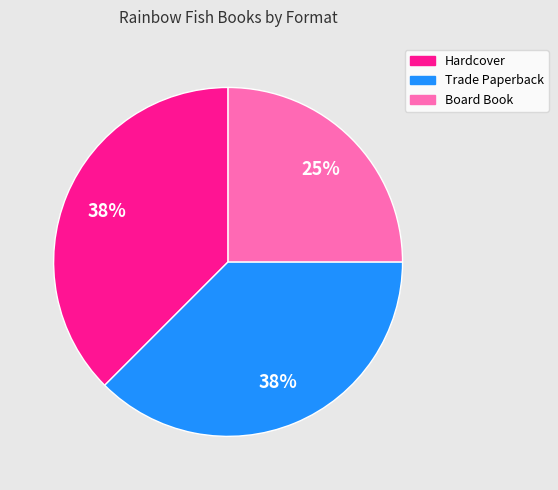

To the nearest percent, what portion does Board Book represent?

25%